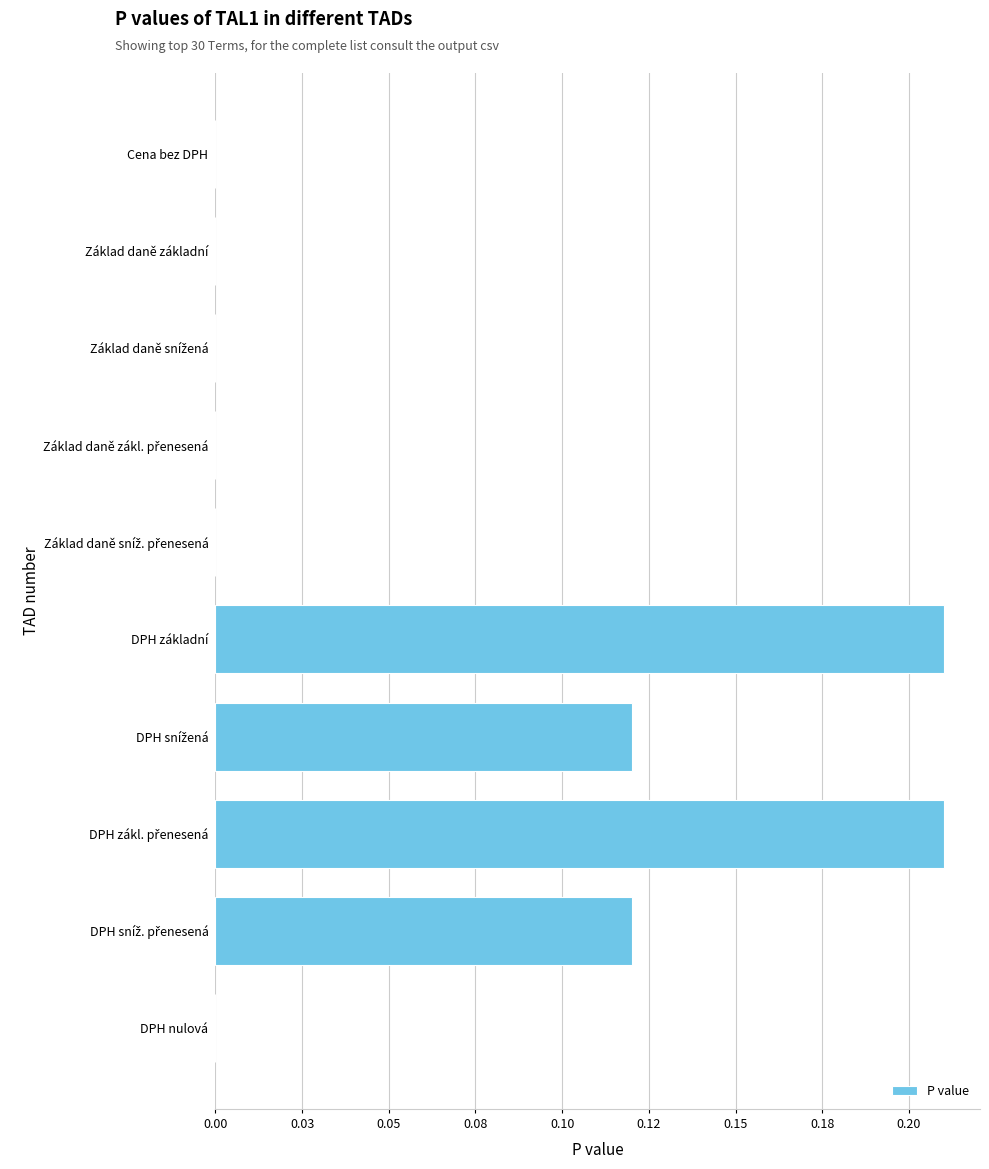

How many values exceed 0?

4